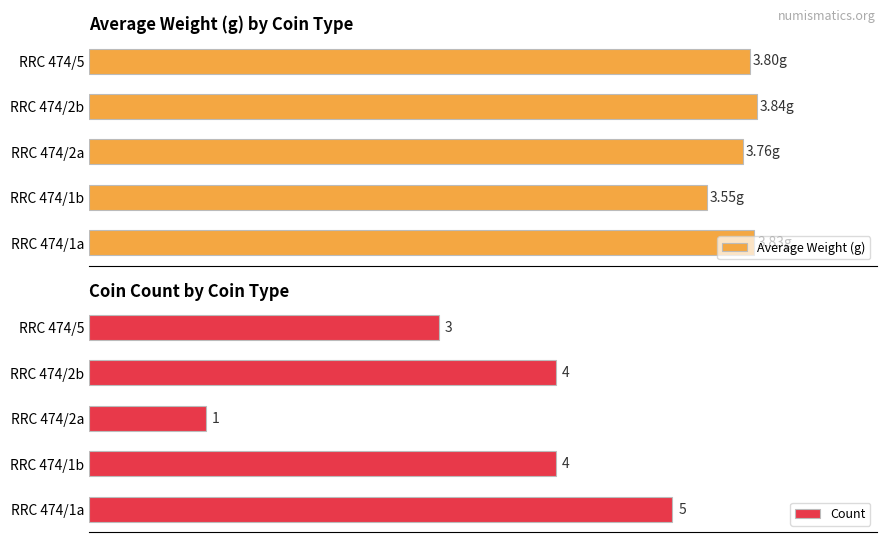

The value of Count at 3 is 5.7. True or false?

False